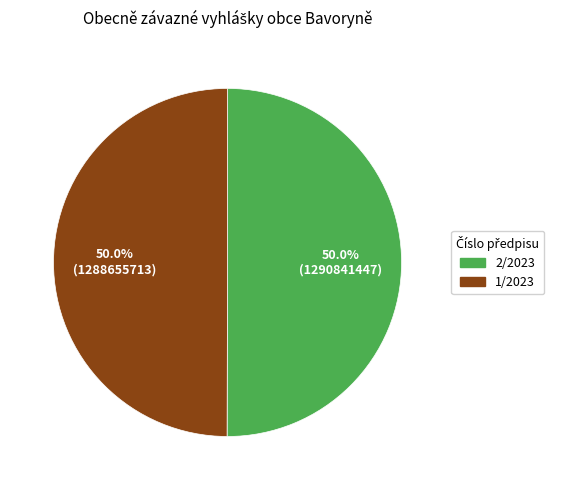

Approximately how many times larger is the value at 2/2023 compared to 1/2023?

1.0